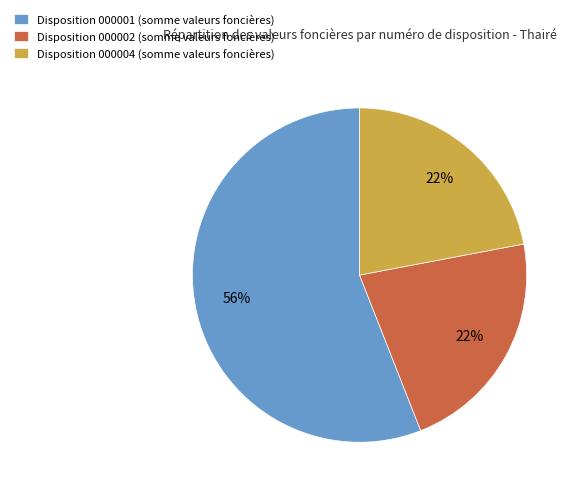

True or false: Disposition 000002 (somme valeurs foncières) accounts for 28% of the total.

False